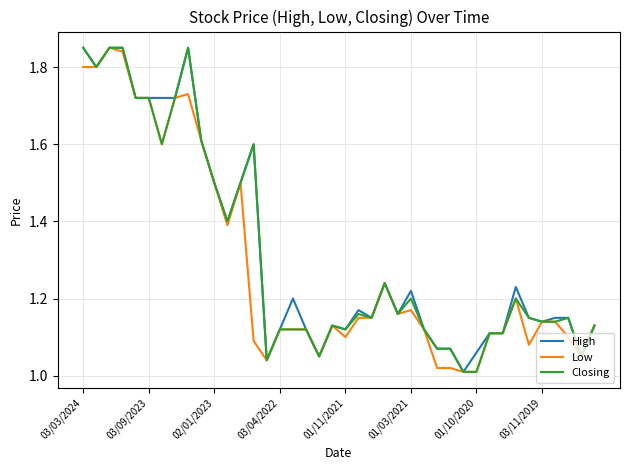

List the series in order of their peak value, highest first.

High, Low, Closing